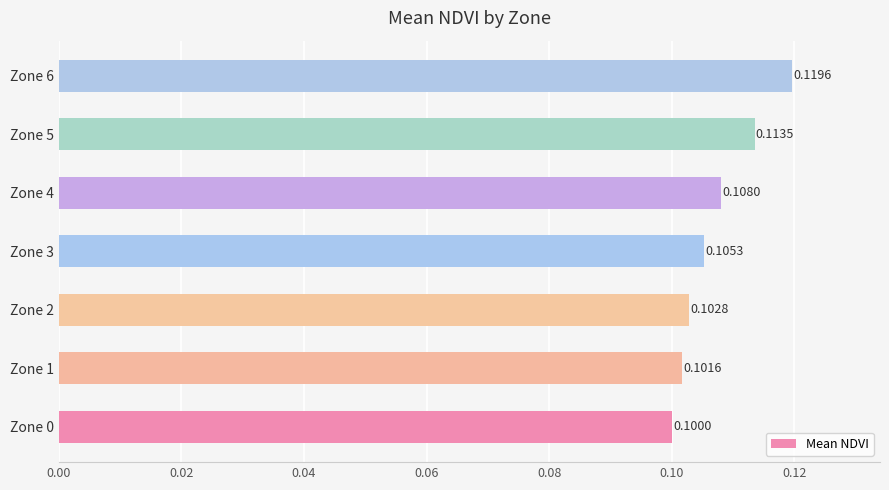

How many values are between 0 and 1?

7